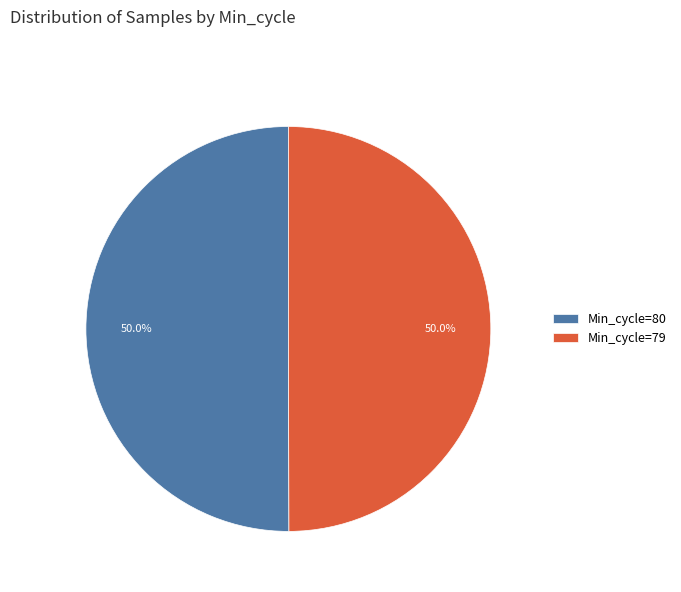

How much of the chart is everything except Min_cycle=79?

50.0%